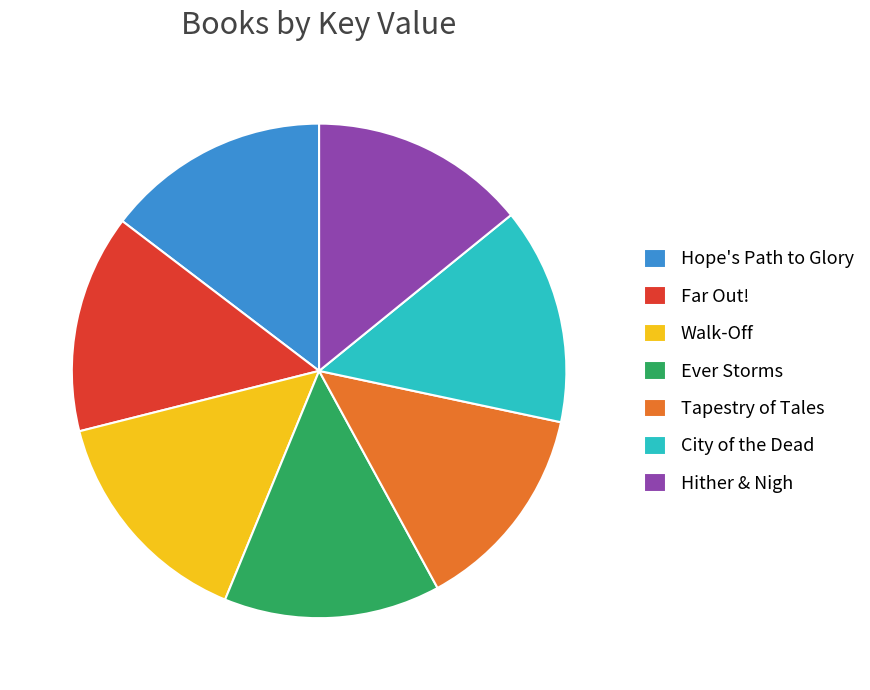

Count the number of slices in the pie.

7